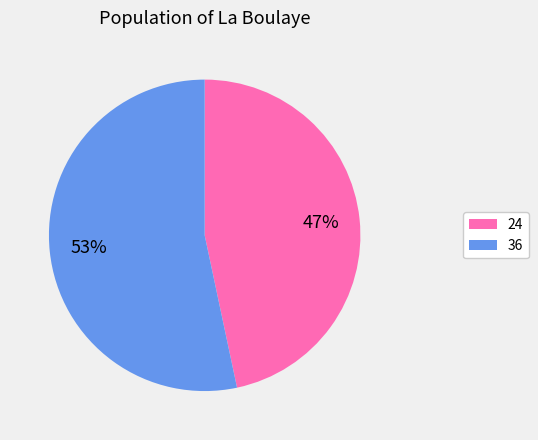

Does 36 represent more than half of the total?

Yes